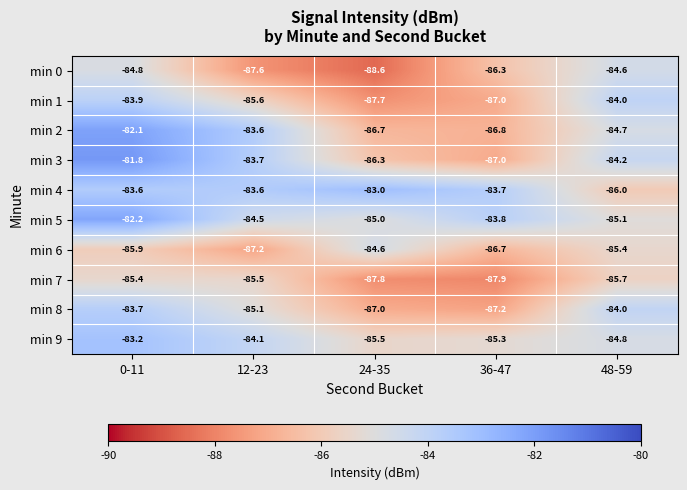

Is it true that min 5 equals -31.2 at 48-59?

False